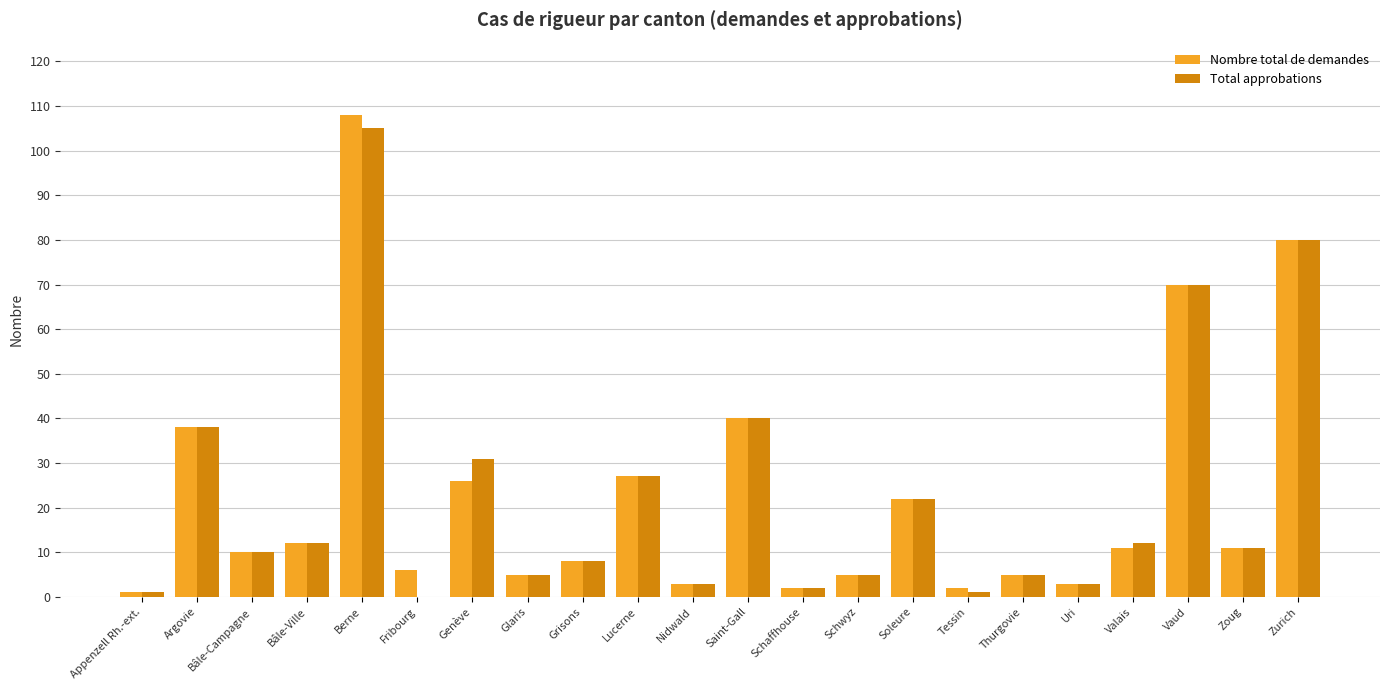

What is the total value across all series at Bâle-Ville?

24